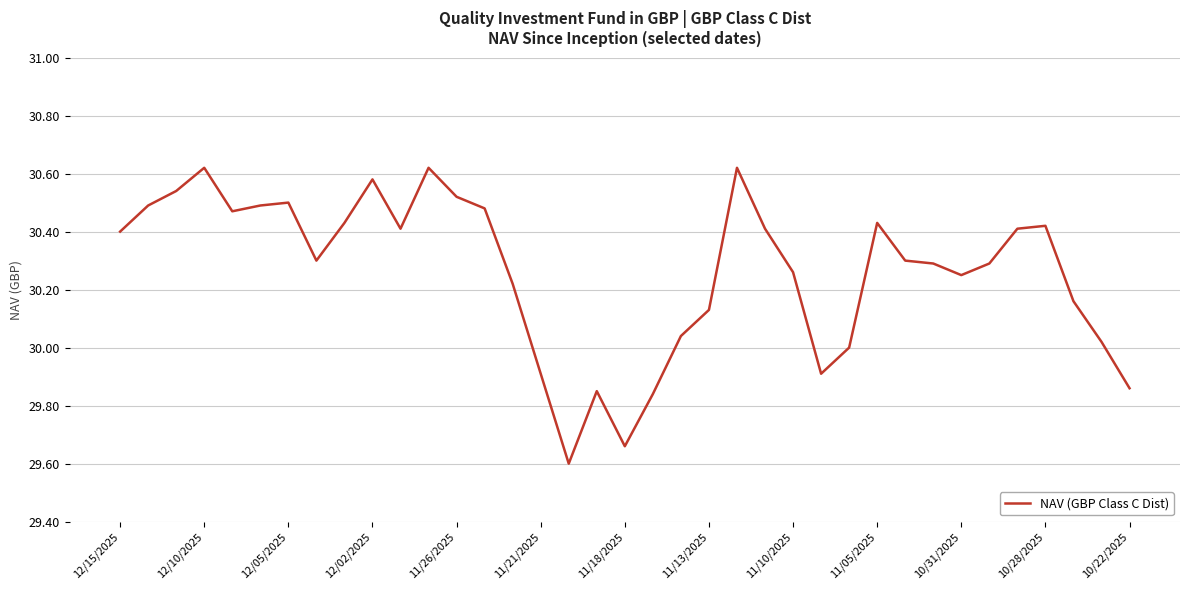

What is the difference between the second highest and second lowest values?

1.0